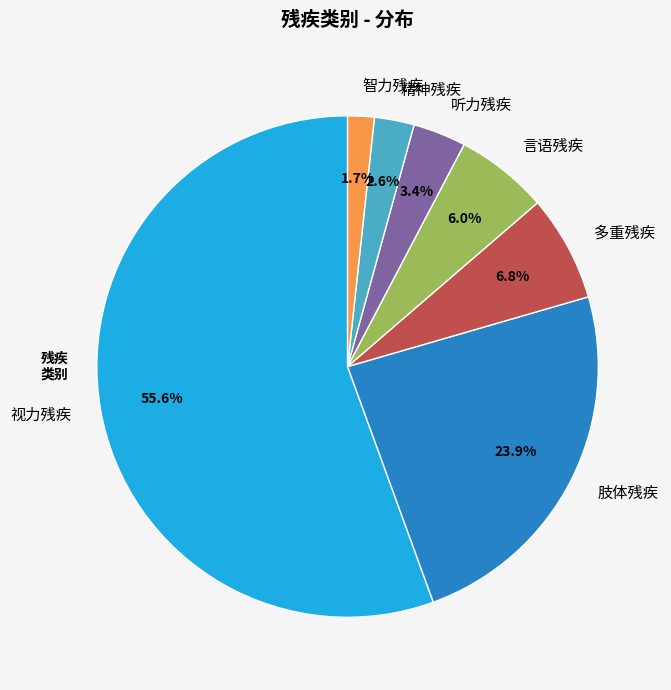

Approximately how many times larger is the value at 智力残疾 compared to 言语残疾?

0.3